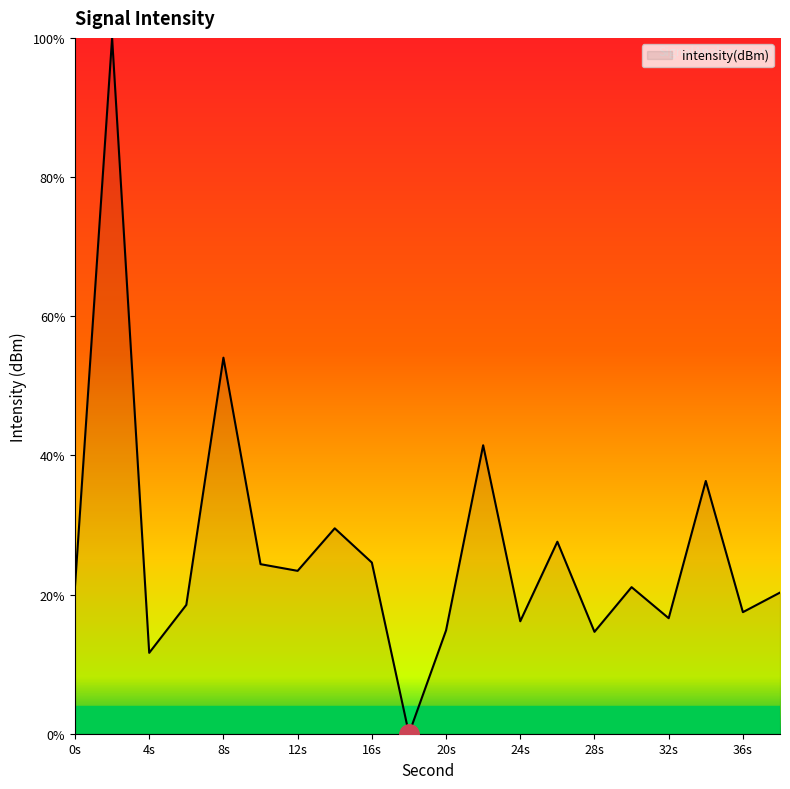

What is the difference between the maximum and minimum values?

100.0